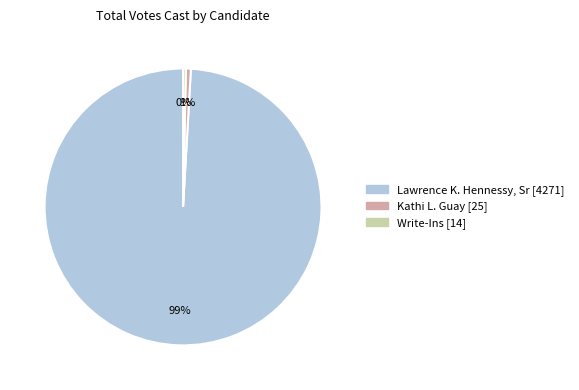

True or false: Write-Ins accounts for 0% of the total.

True